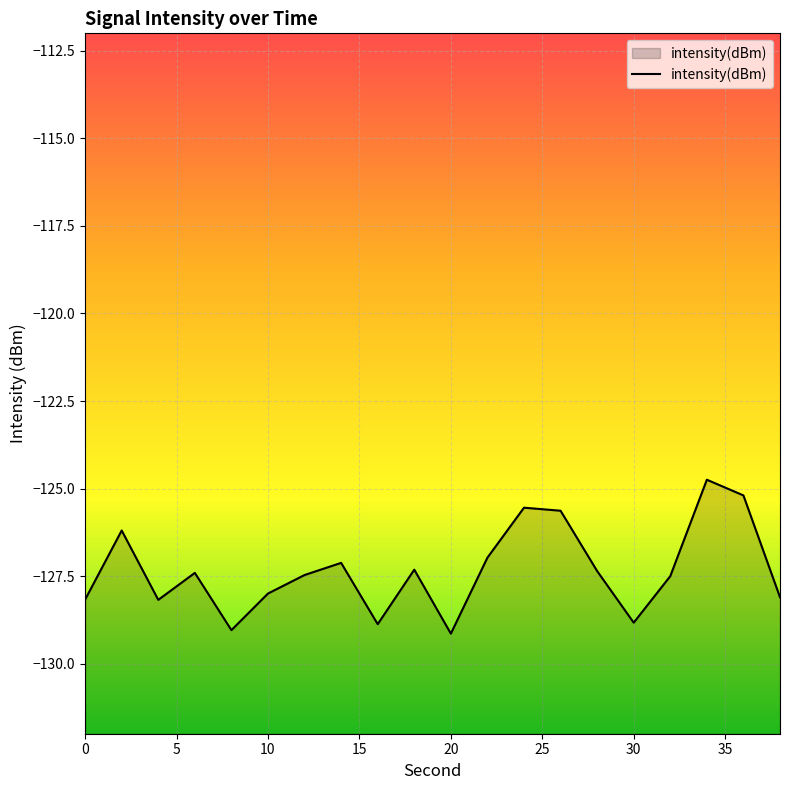

How many data points are less than -127?

14